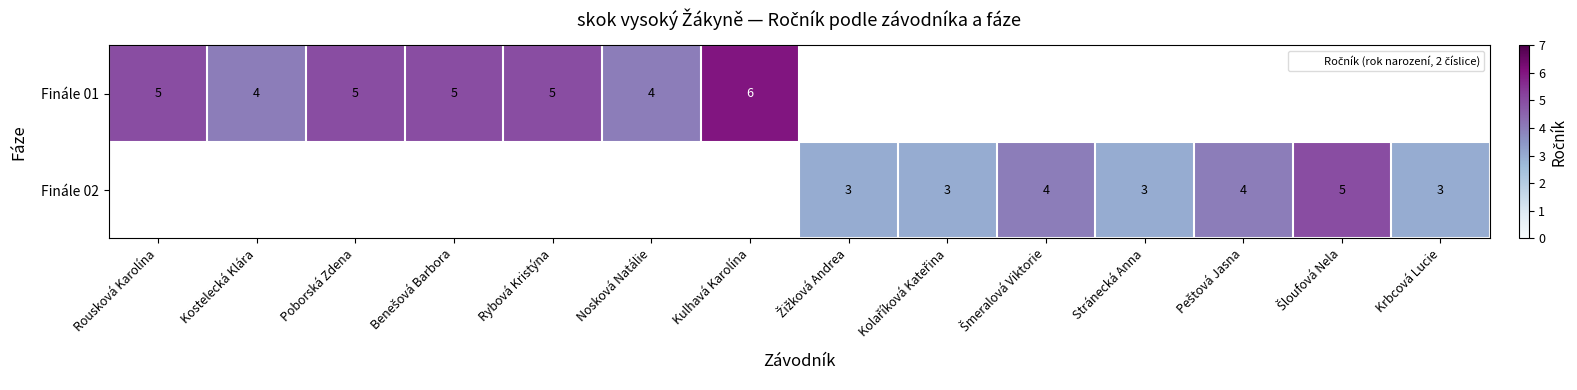

How many positive values does the Finále 02 series have?

7